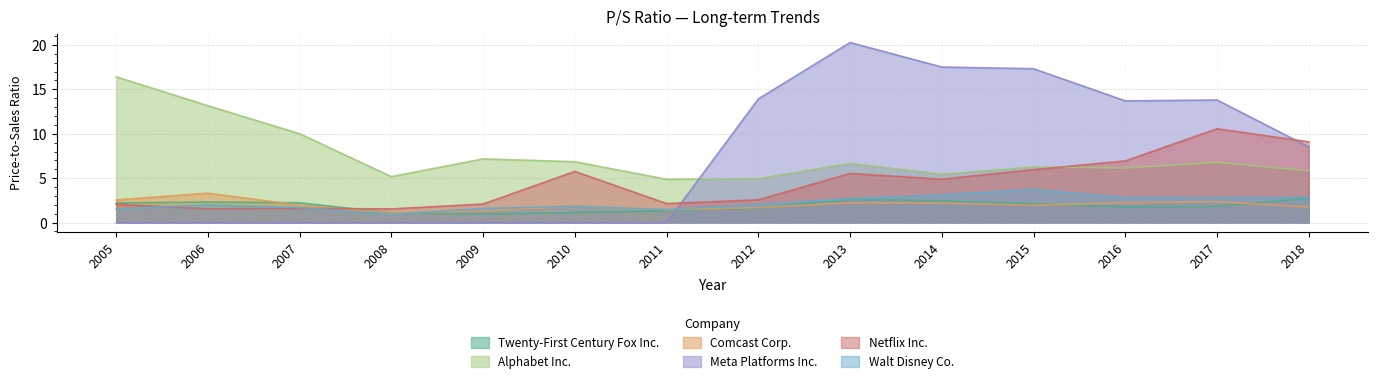

Where does the Twenty-First Century Fox Inc. series first go above 2?

2005